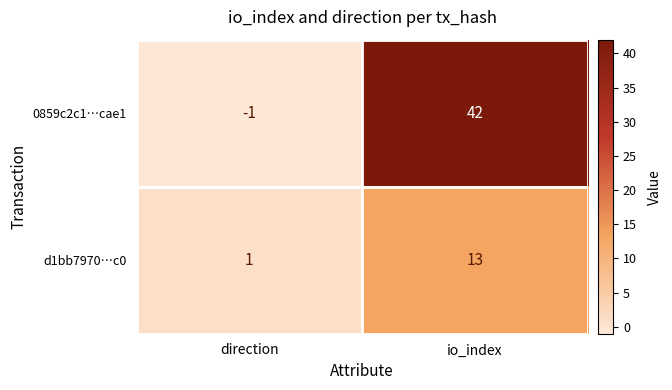

Which series has the largest total across all categories?

0859c2c1…cae1